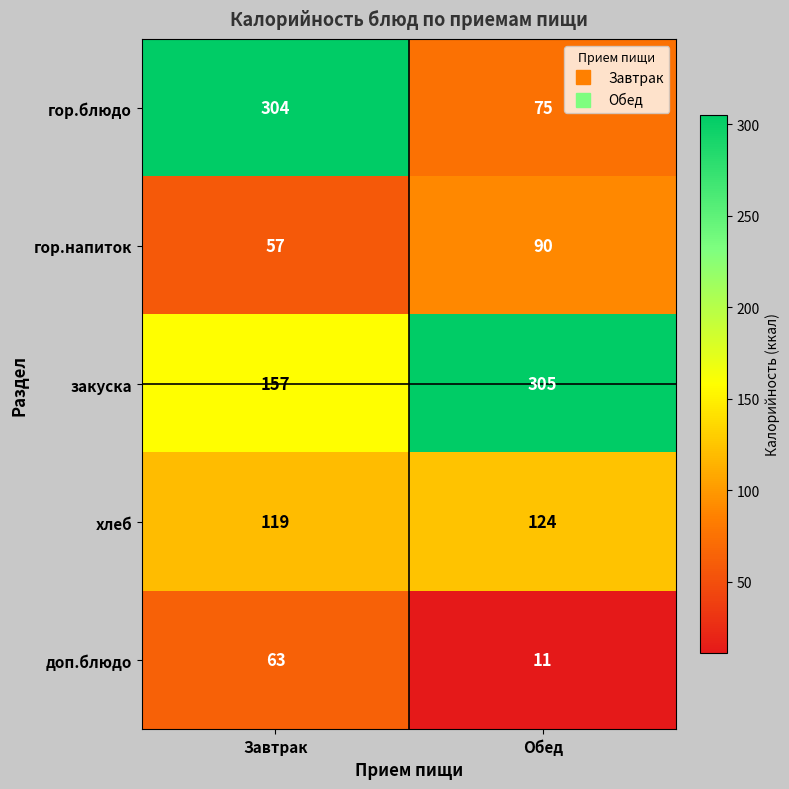

The value of закуска at Завтрак is 157. True or false?

True